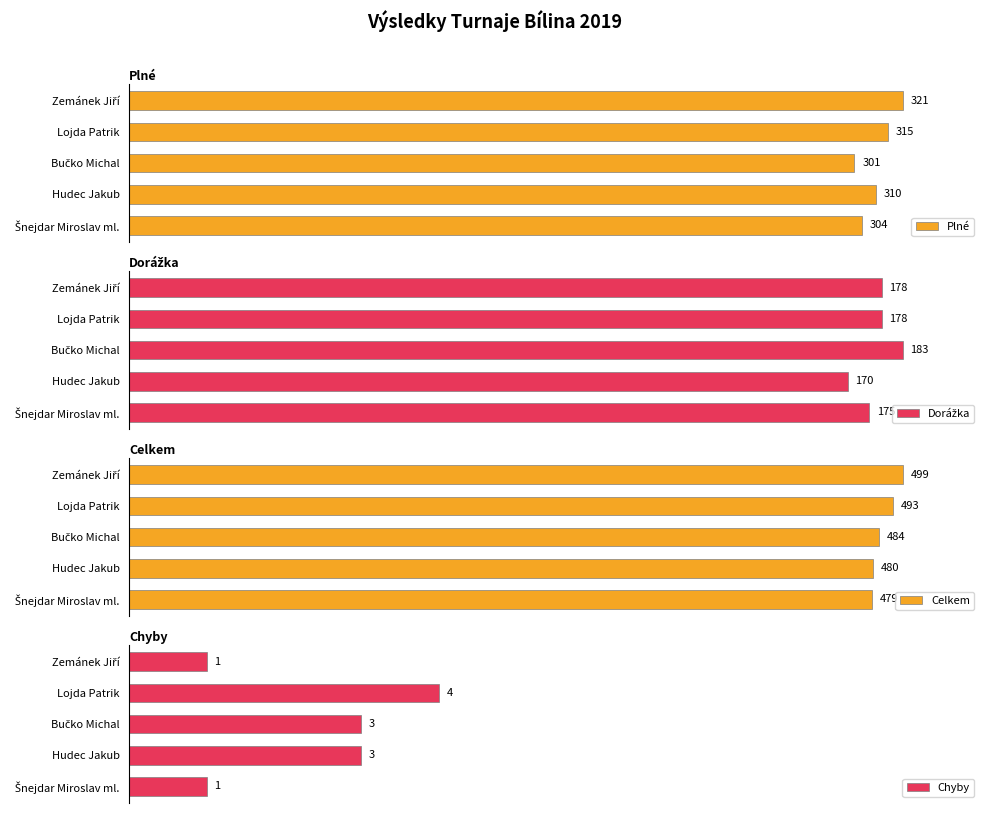

What is the difference between the highest and lowest values at Hudec Jakub?

66.6